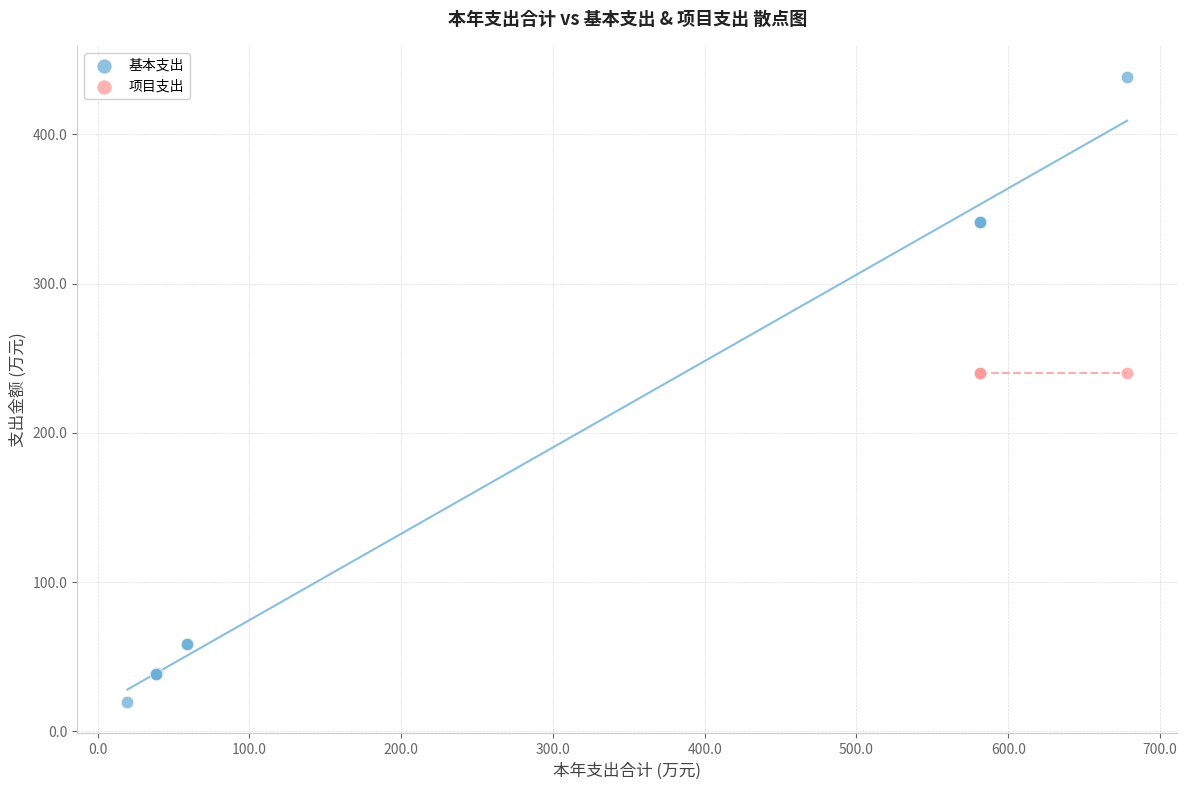

Which series reaches the minimum Y coordinate?

基本支出